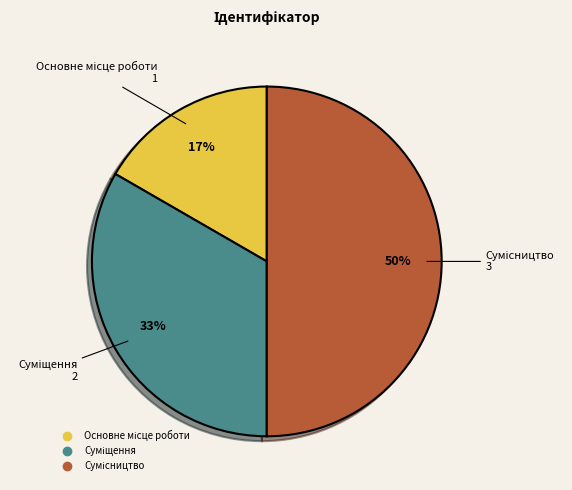

To the nearest percent, what is the average slice percentage?

33%